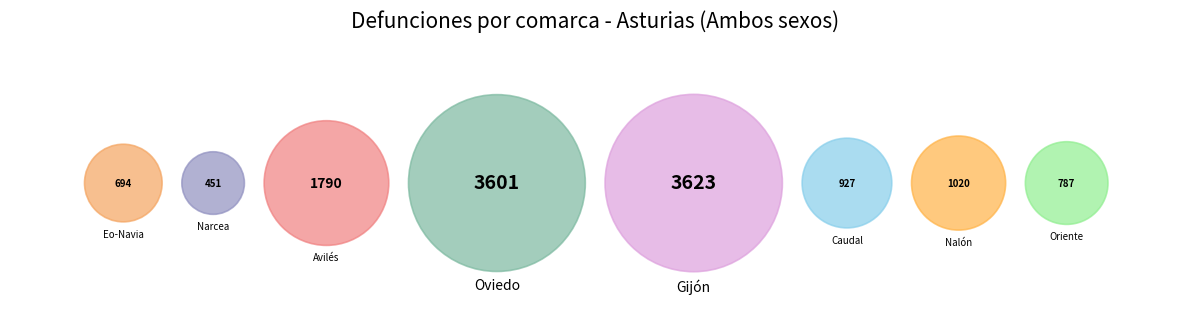

Which has a higher value, Eo-Navia or Gijón?

Gijón